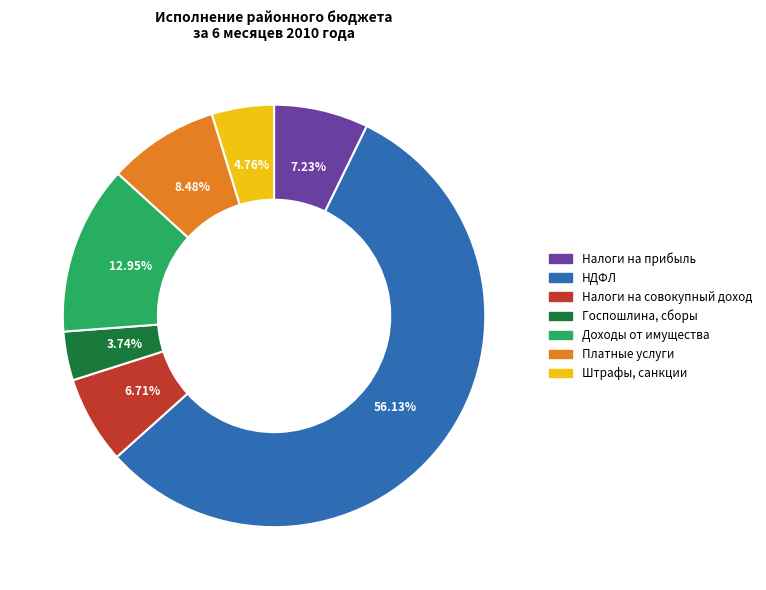

To the nearest percent, what is the average slice percentage?

14%